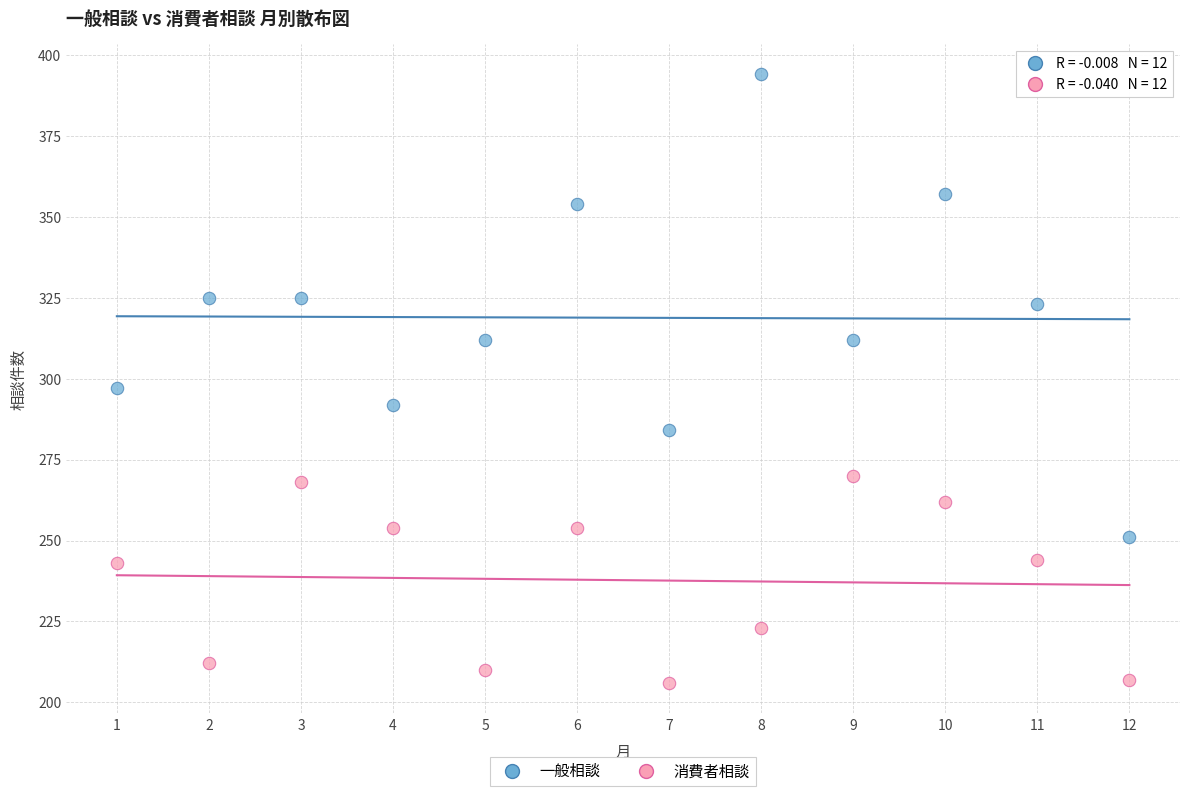

Across all data points, what is the range of X values (max minus min)?

11